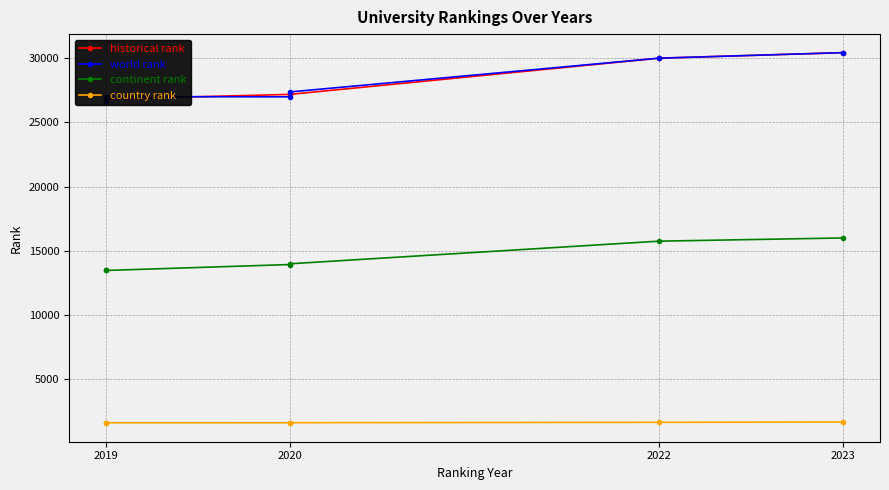

Is it true that historical rank equals 10550 at 2023?

False